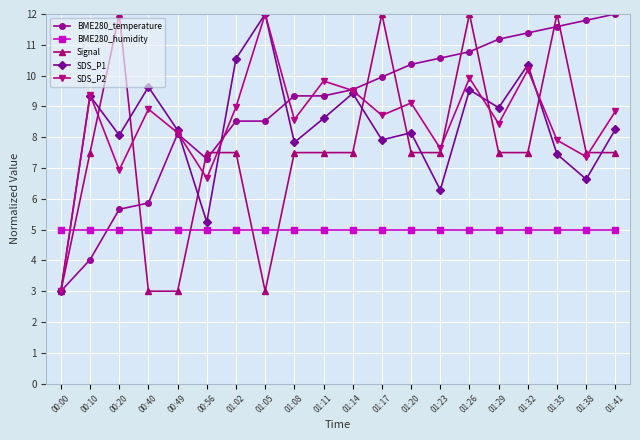

What is the value of the SDS_P1 point at the 3rd from the left?

8.1